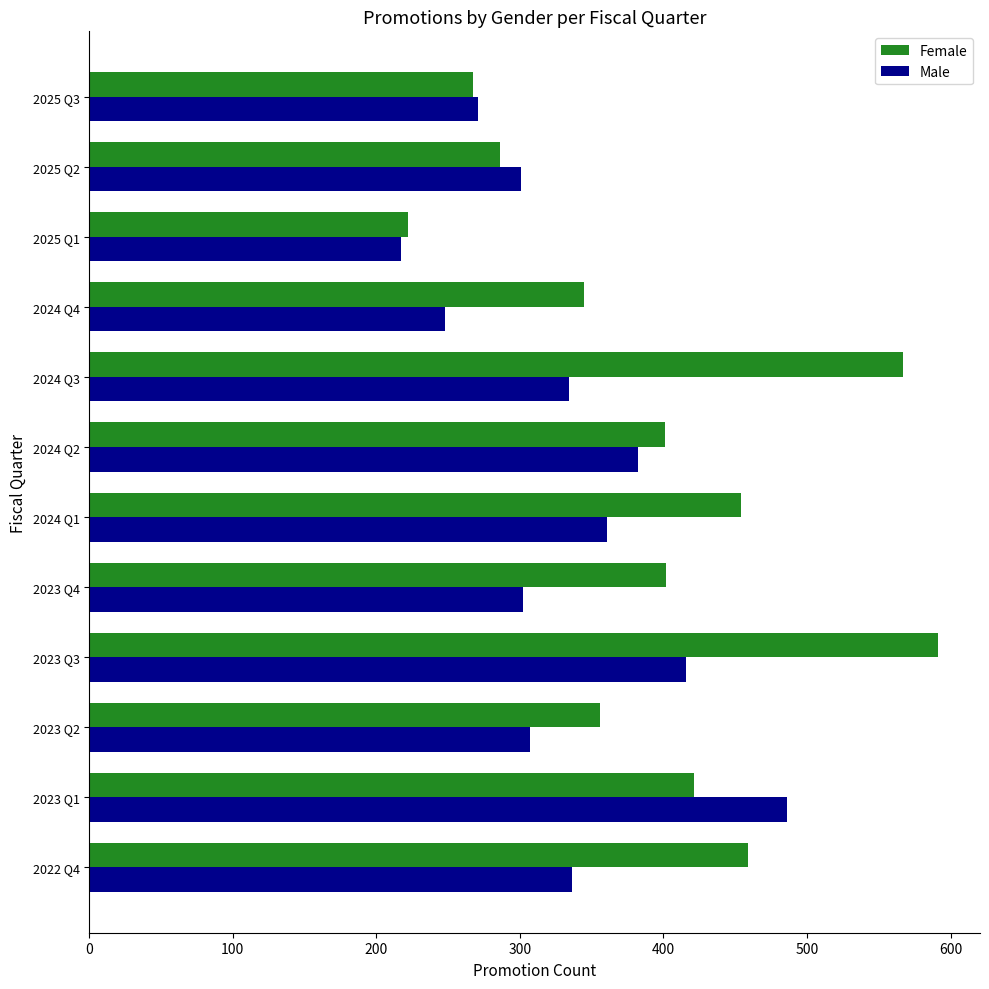

What is the difference between the maximum and minimum values in the Female series?

369